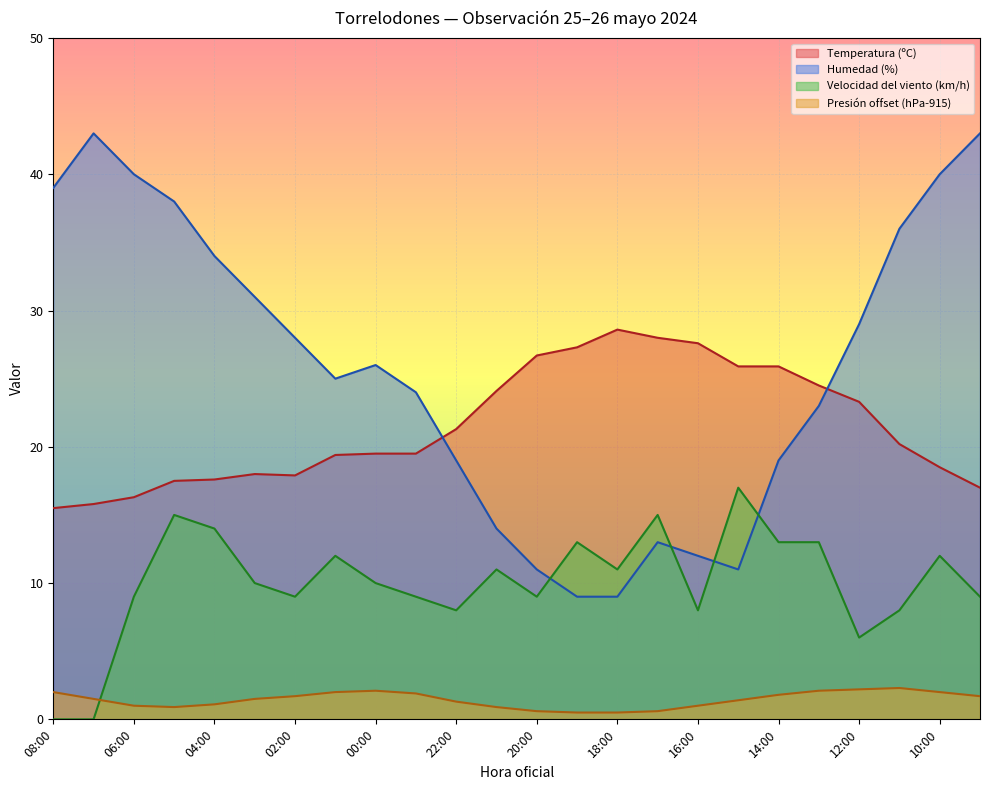

What is the approximate value of Temperatura (ºC) at 03:00?

18.0